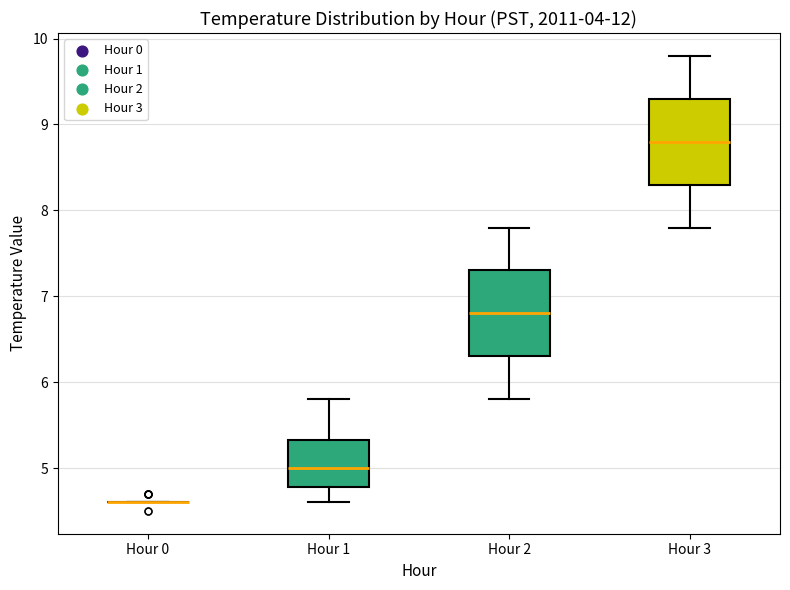

Reading left to right, read every box against the y-axis: the position of its median line, the range the box covers, and the ends of its whiskers. The values are not printed on the chart, so give them approximately, as read against the axis.

Hour 0: box collapsed to a line at 4.6, whiskers 4.6 to 4.6
Hour 1: median 5.0, box 4.8 to 5.3, whiskers 4.6 to 5.8
Hour 2: median 6.8, box 6.3 to 7.3, whiskers 5.8 to 7.8
Hour 3: median 8.8, box 8.3 to 9.3, whiskers 7.8 to 9.8